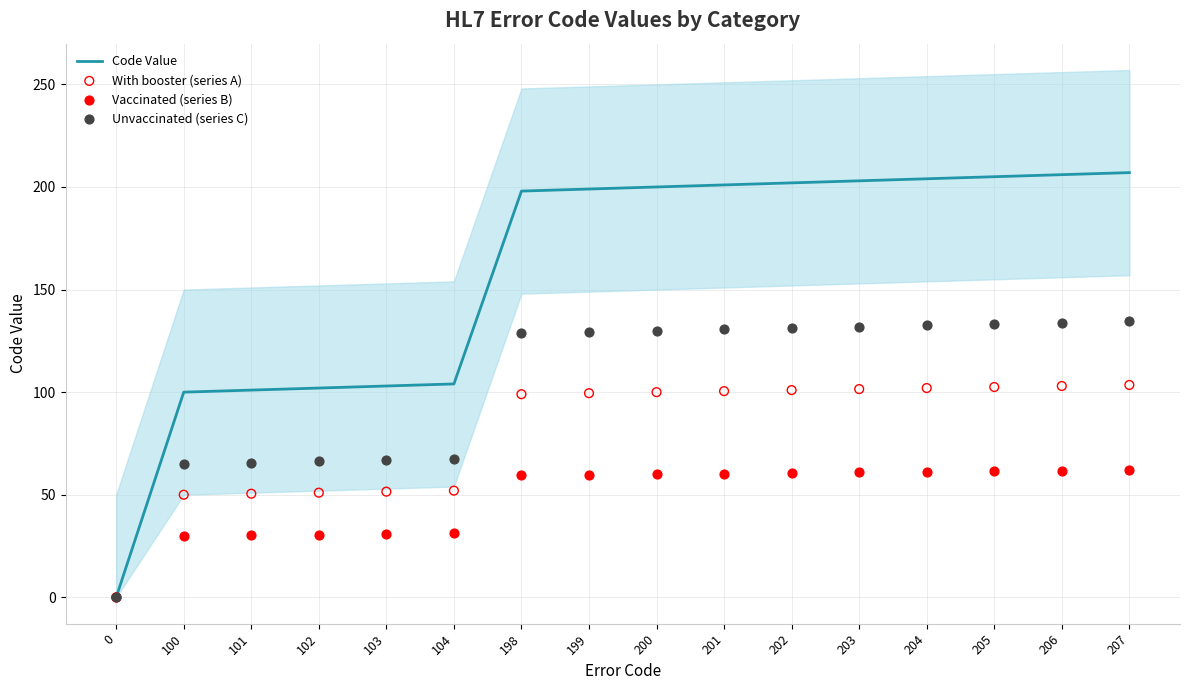

What is the total value across all series at 104?

254.8